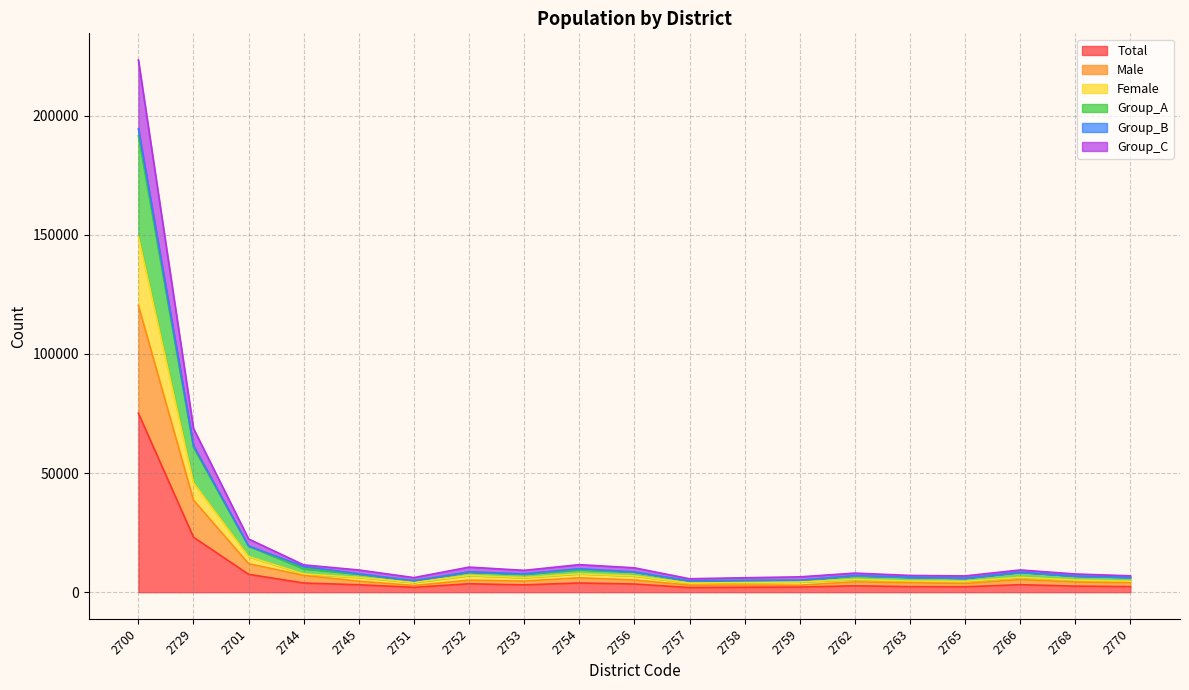

What is the value of the Male point at the 11th from the left?

2942